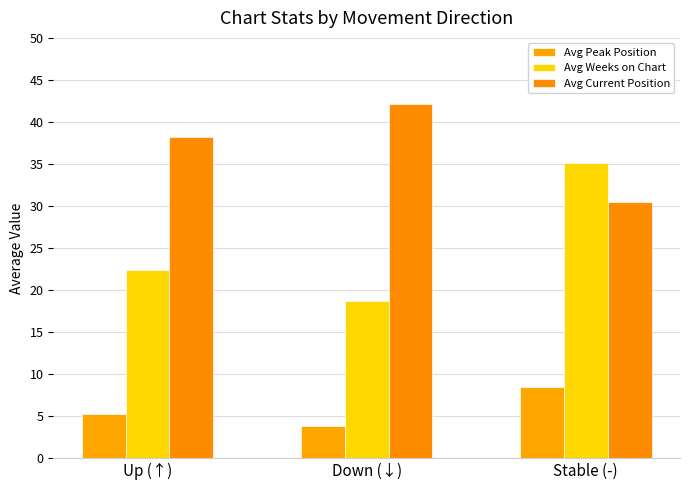

What is the total value across all series at Down (↓)?

64.6